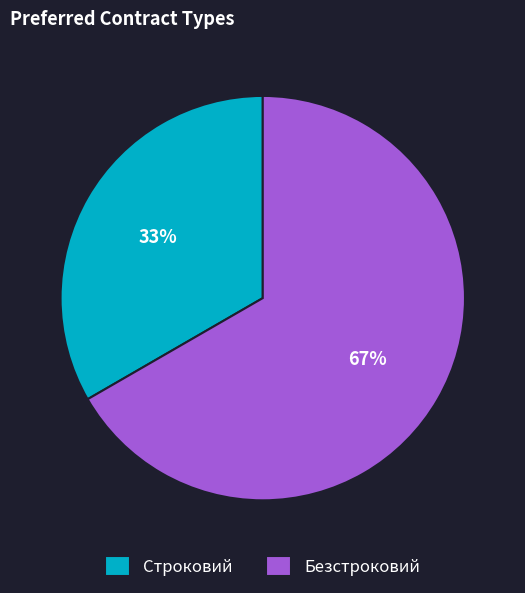

Count the number of slices in the pie.

2